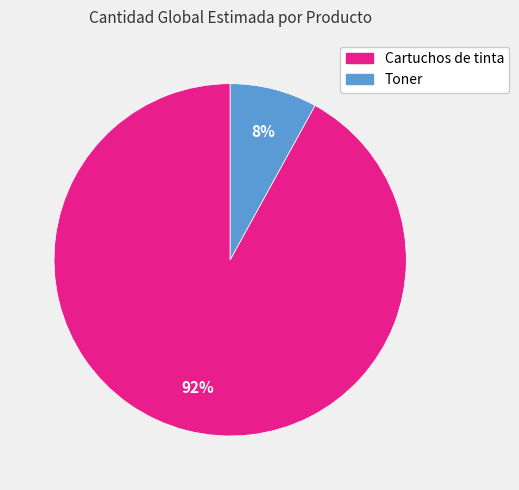

Rank the categories by value from lowest to highest.

Toner, Cartuchos de tinta